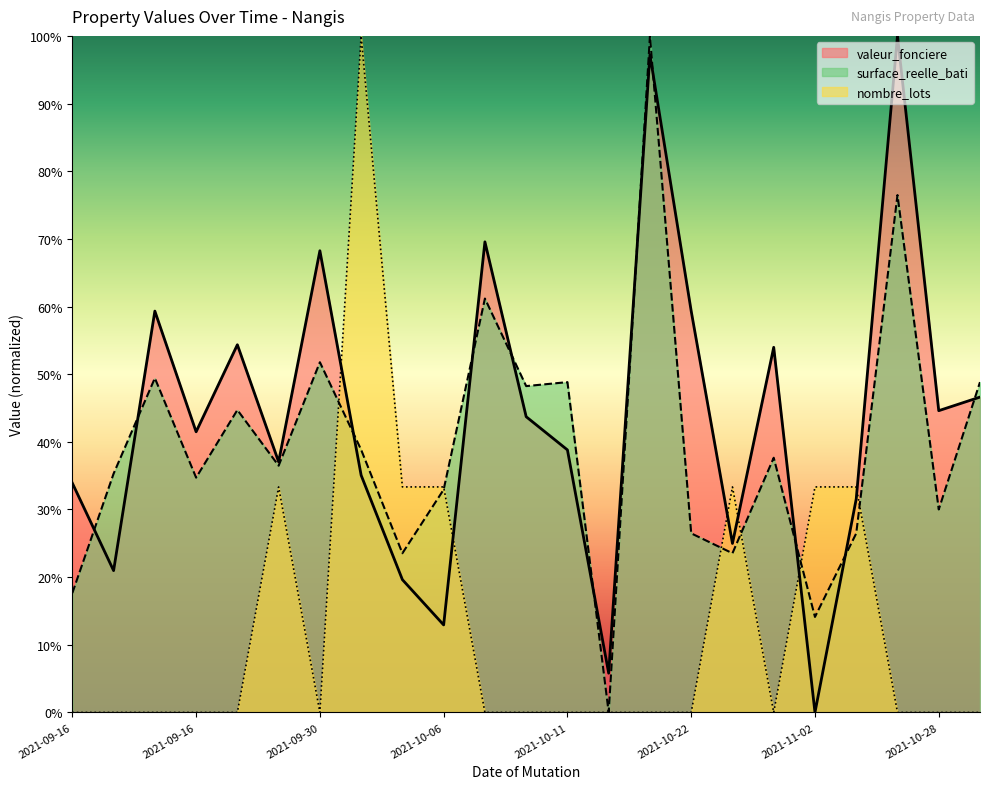

At 2021-09-27, list the series in order from smallest to largest.

nombre_lots, surface_reelle_bati, valeur_fonciere